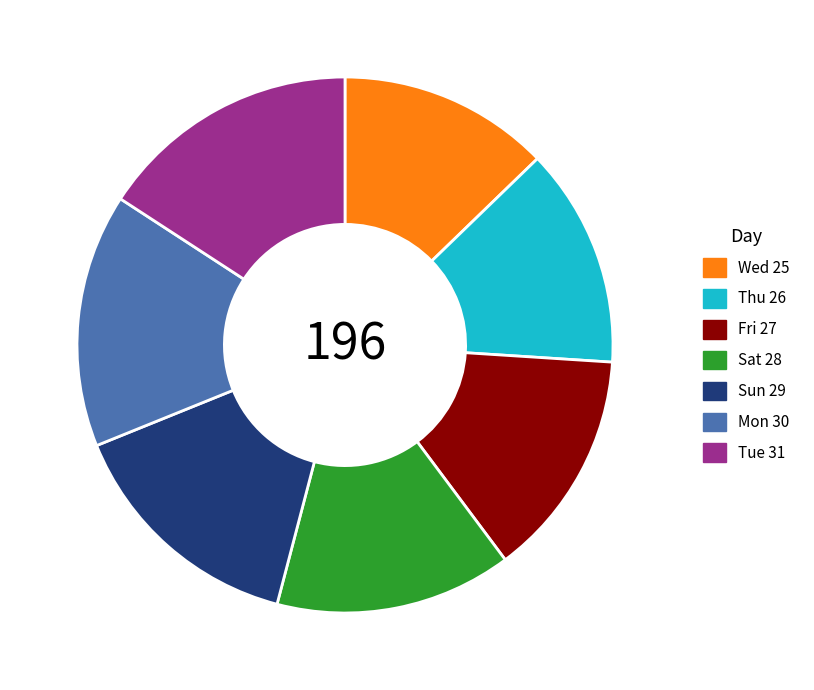

Between Wed 25 and Thu 26, which is larger?

Thu 26